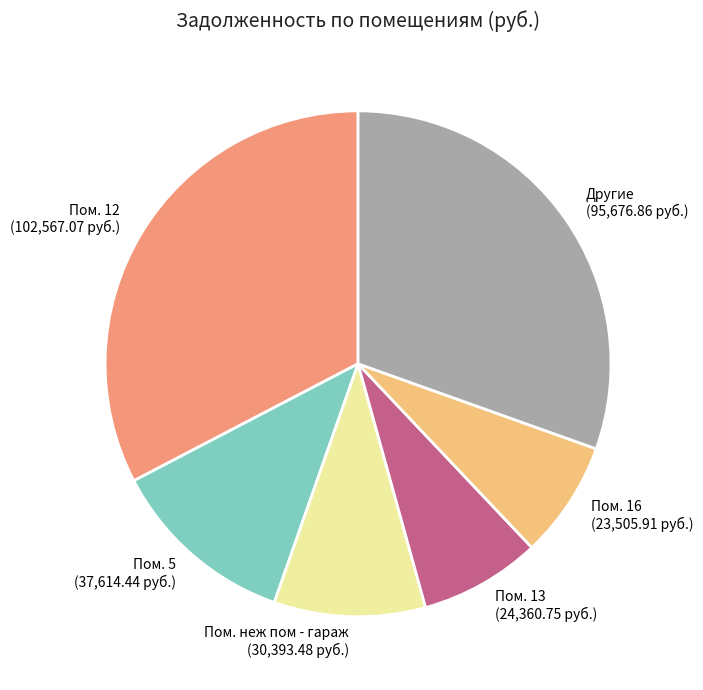

Is there a majority slice in this chart?

No